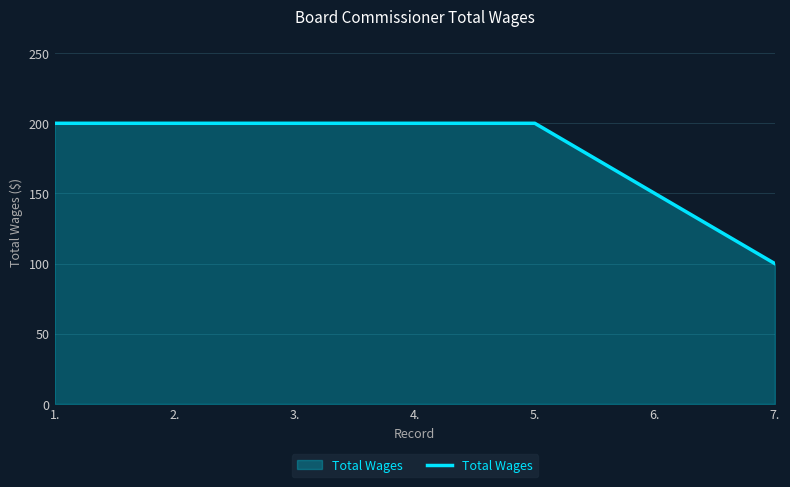

What is the minimum value shown in the chart?

100